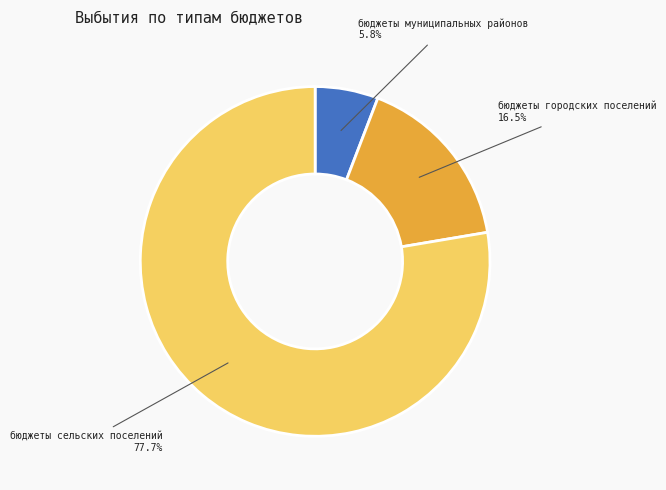

To the nearest percent, what is the difference between the бюджеты сельских поселений and бюджеты муниципальных районов slice percentages?

72%